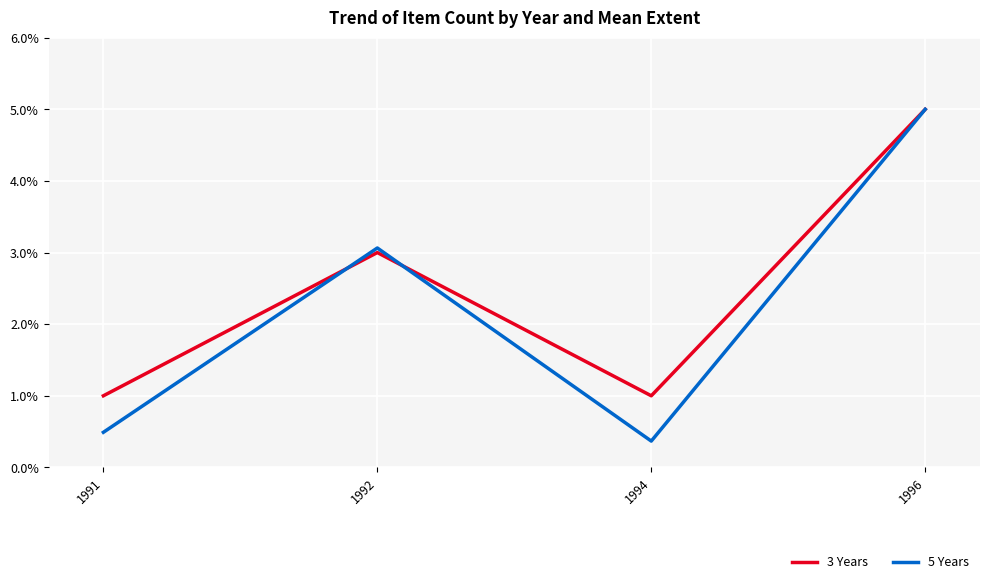

True or false: 5 Years and 3 Years intersect in this chart.

True